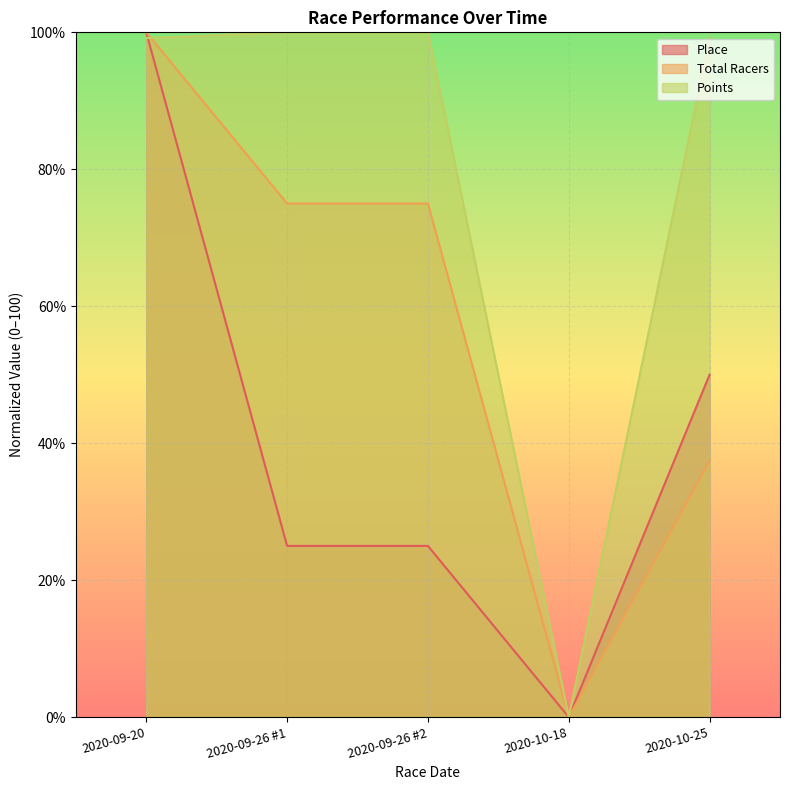

Where is Place nearest to the value 50?

2020-10-25